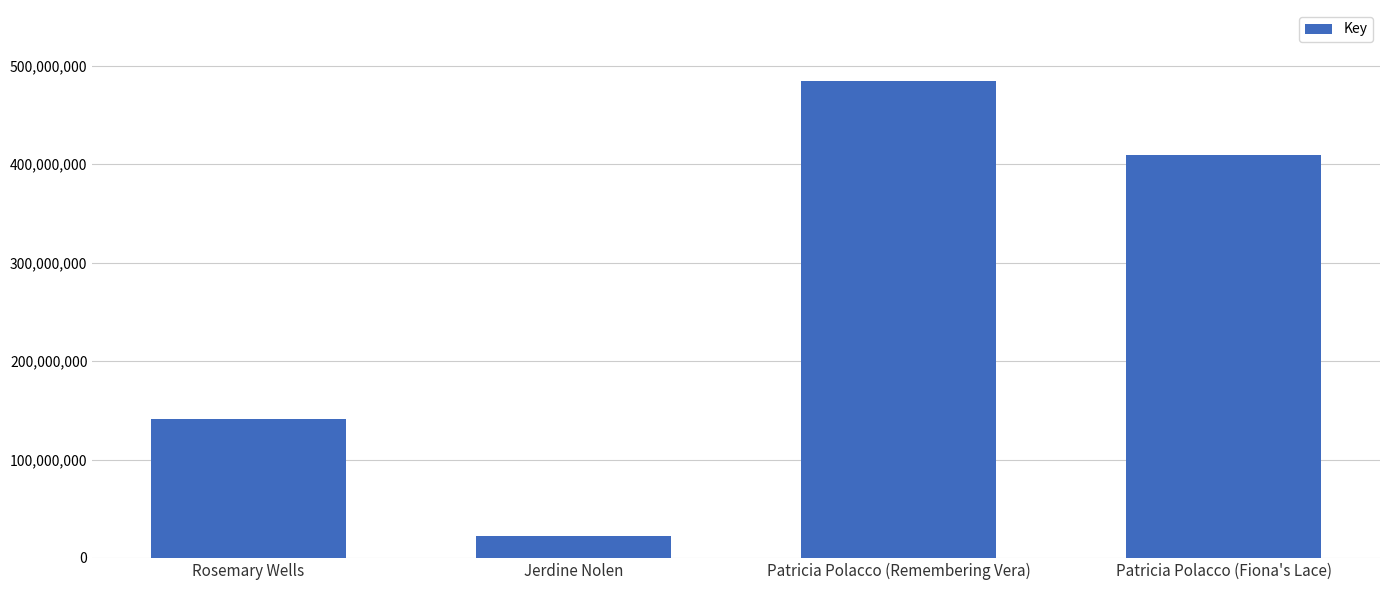

Does the chart contain any negative values?

No